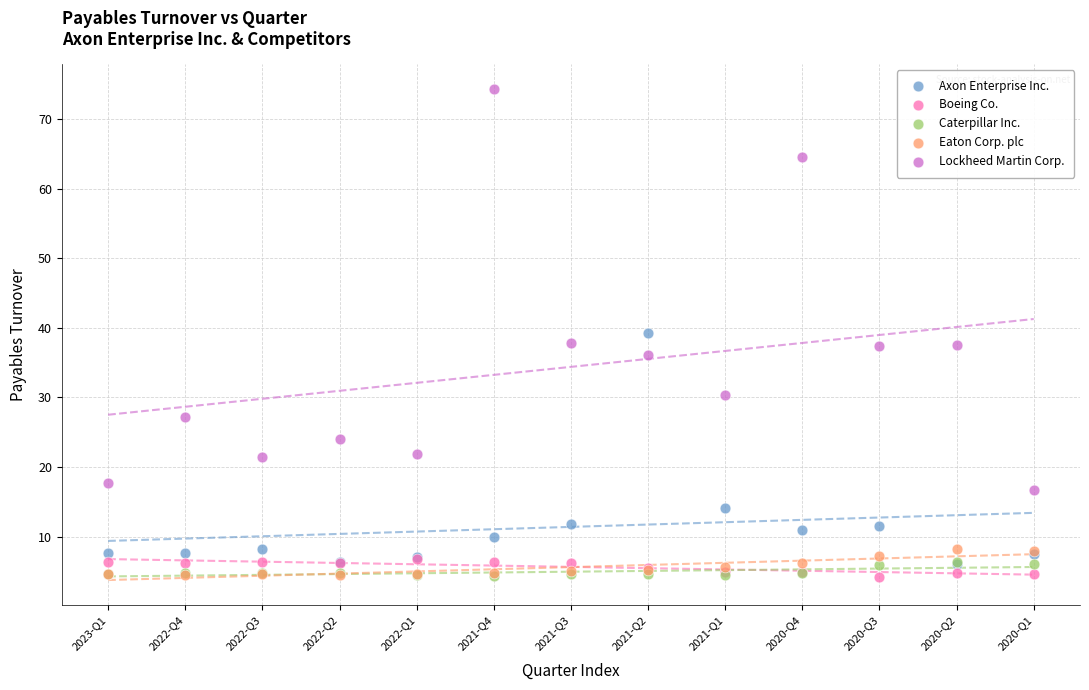

Which series has the largest Y range (max minus min)?

Lockheed Martin Corp.